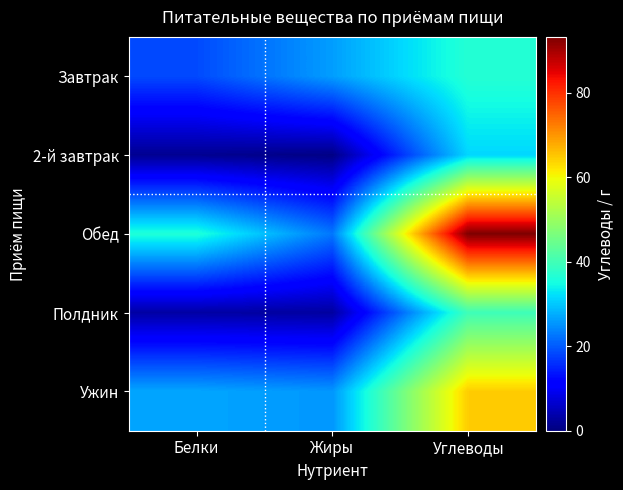

Reading left to right, list all the values displayed in this chart.

Завтрак: Белки=18.5	Жиры=26.2	Углеводы=36.7
2-й завтрак: Белки=1.6	Жиры=0.6	Углеводы=31.4
Обед: Белки=36.1	Жиры=22.7	Углеводы=93.2
Полдник: Белки=3.1	Жиры=2.8	Углеводы=39.7
Ужин: Белки=26.9	Жиры=25.5	Углеводы=64.5